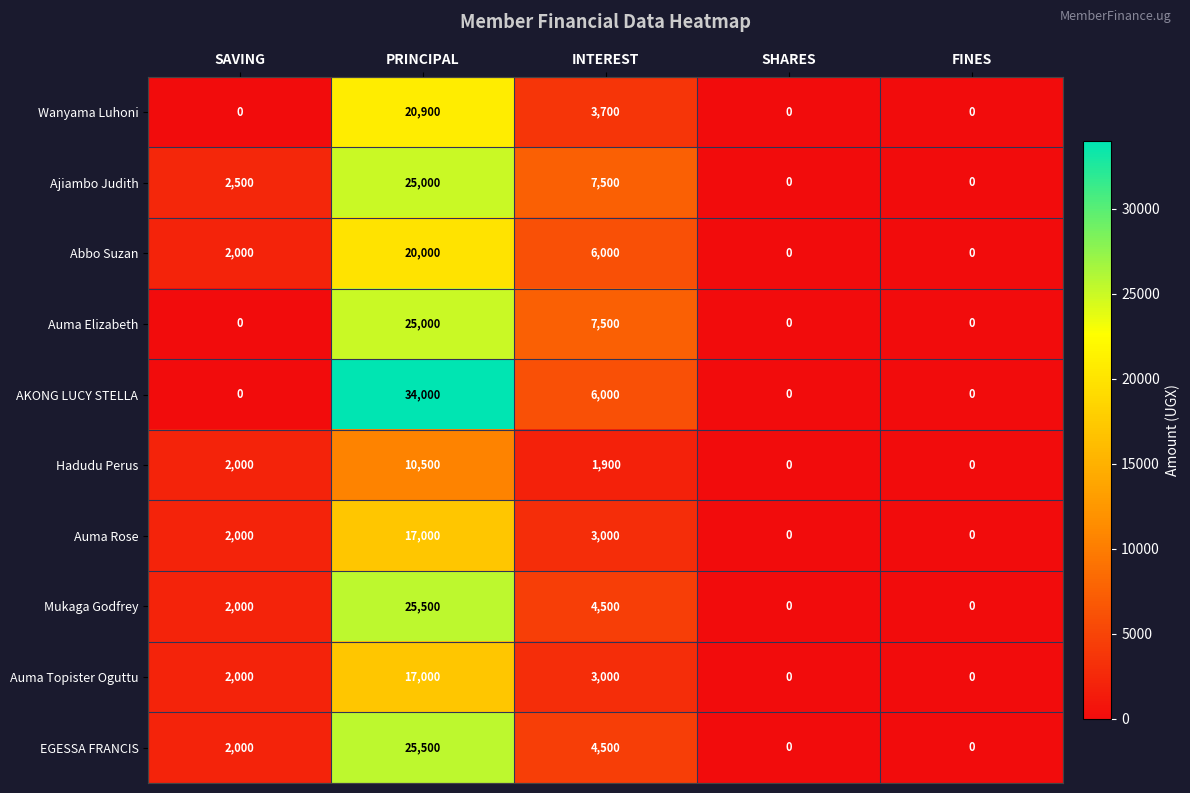

What is the difference between the highest and lowest values at SAVING?

2500